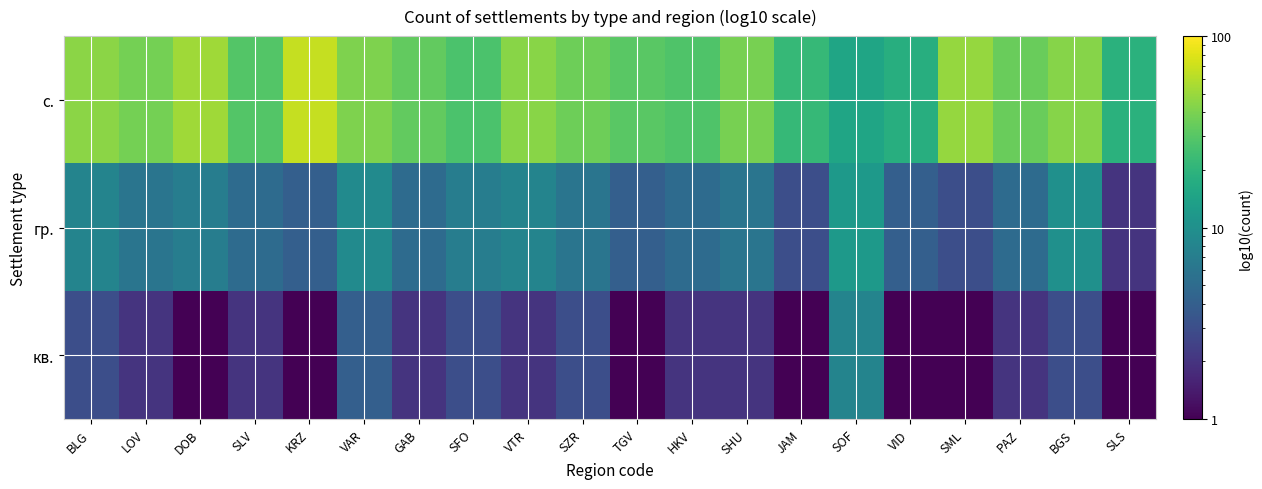

Which series has the largest total across all categories?

с.